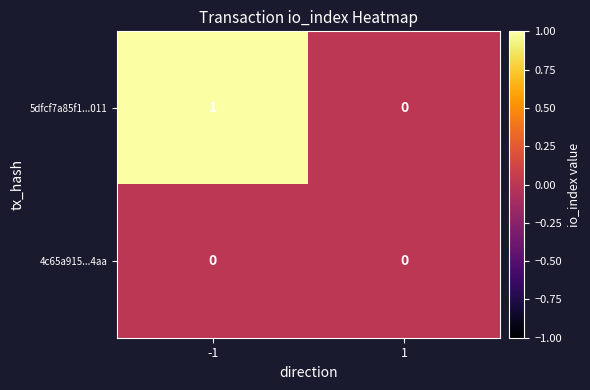

Rank the series by their maximum value, from lowest to highest.

4c65a915...4aa, 5dfcf7a85f1...011